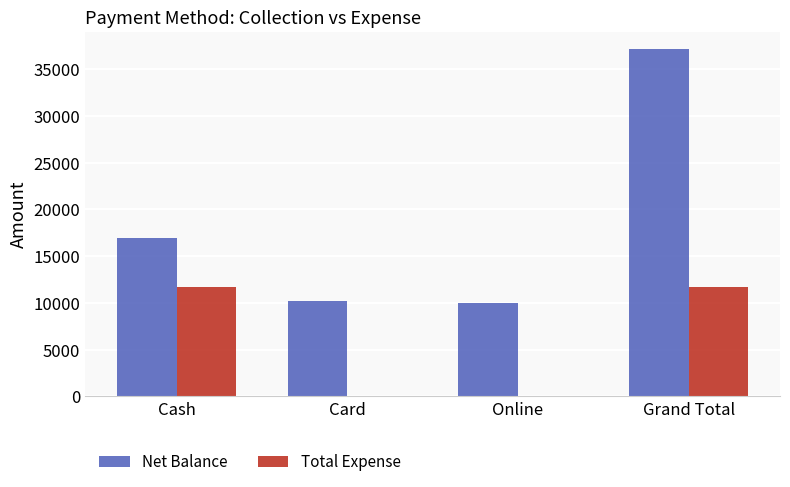

Reading left to right, list all the values displayed in this chart.

Net Balance: Cash=16925	Card=10200	Online=10000	Grand Total=37125
Total Expense: Cash=11660	Card=0	Online=0	Grand Total=11660